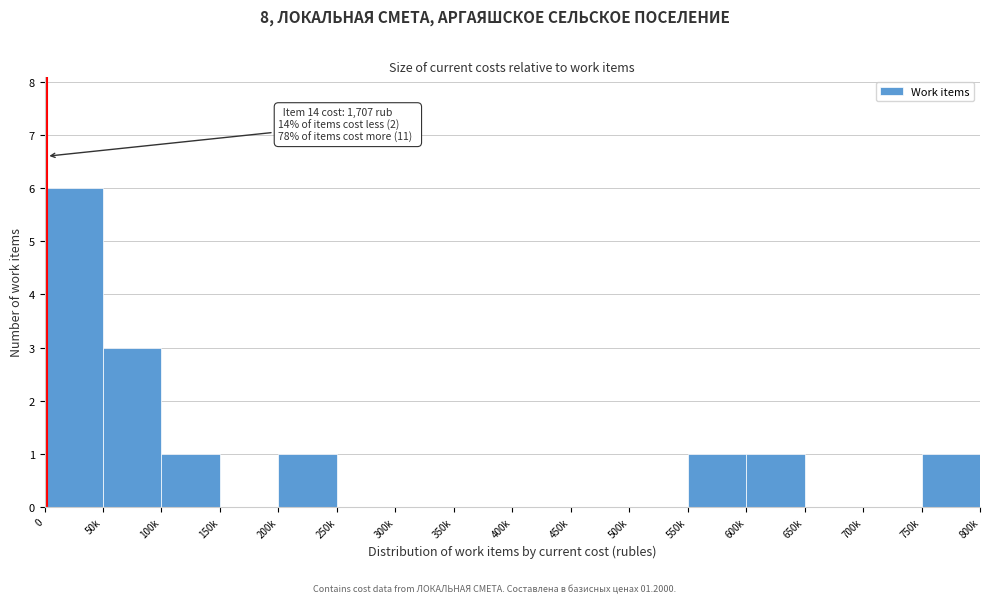

Reading left to right, what are all the values shown in this chart?

0=6	50k=3	100k=1	150k=0	200k=1	250k=0	300k=0	350k=0	400k=0	450k=0	500k=0	550k=1	600k=1	650k=0	700k=0	750k=1